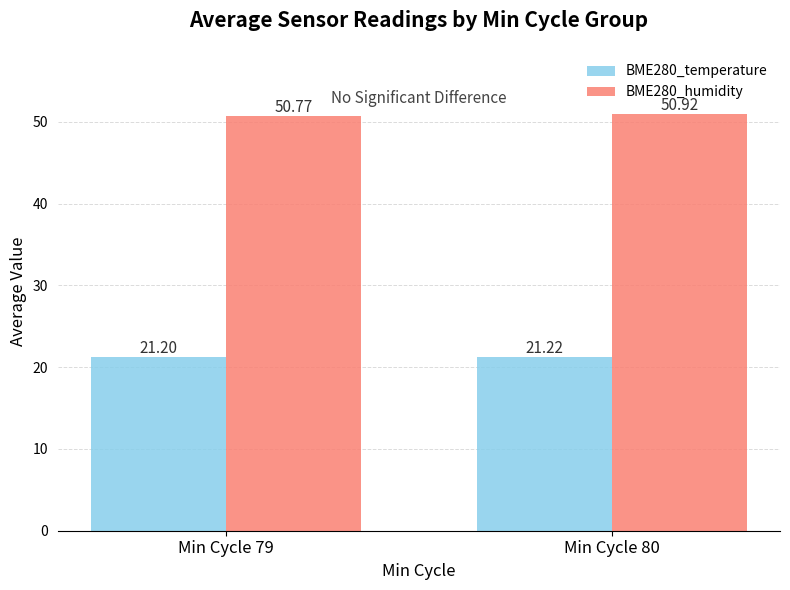

Reading left to right, what are all the values shown in this chart?

BME280_temperature: Min Cycle 79=21.2	Min Cycle 80=21.2
BME280_humidity: Min Cycle 79=50.8	Min Cycle 80=50.9